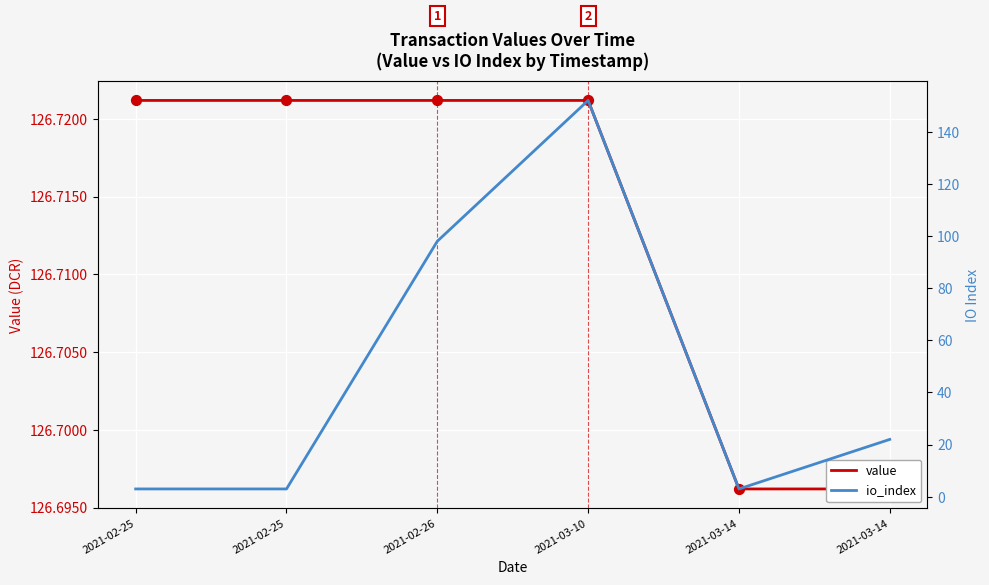

Which series reaches the minimum Y coordinate?

io_index